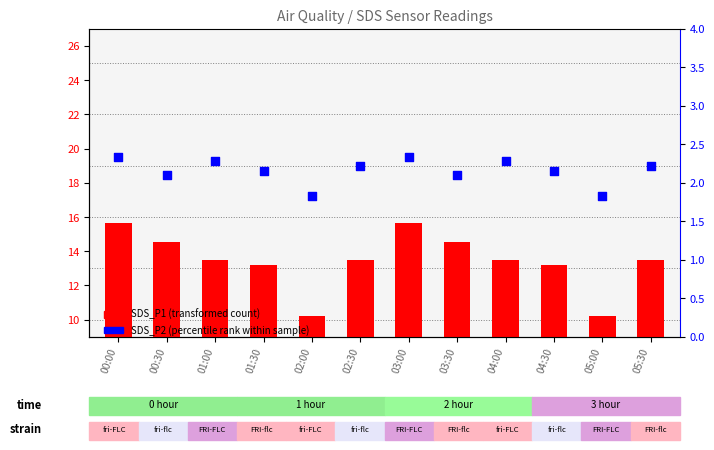

What is the total value across all series at 04:30?

15.3